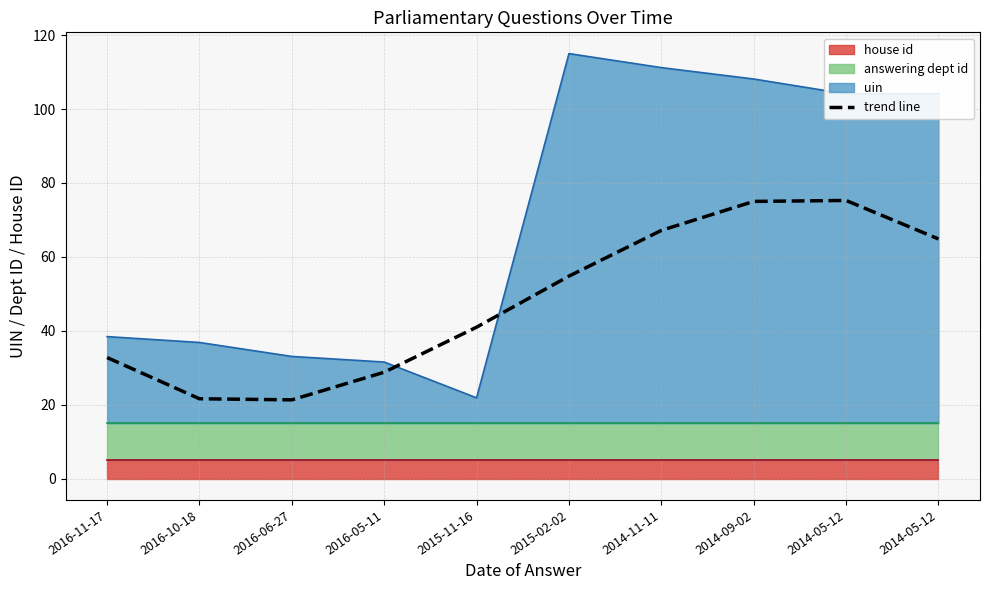

List the labels in order of value, smallest first.

2016-06-27, 2016-10-18, 2016-05-11, 2016-11-17, 2015-11-16, 2015-02-02, 2014-05-12, 2014-11-11, 2014-09-02, 2014-05-12